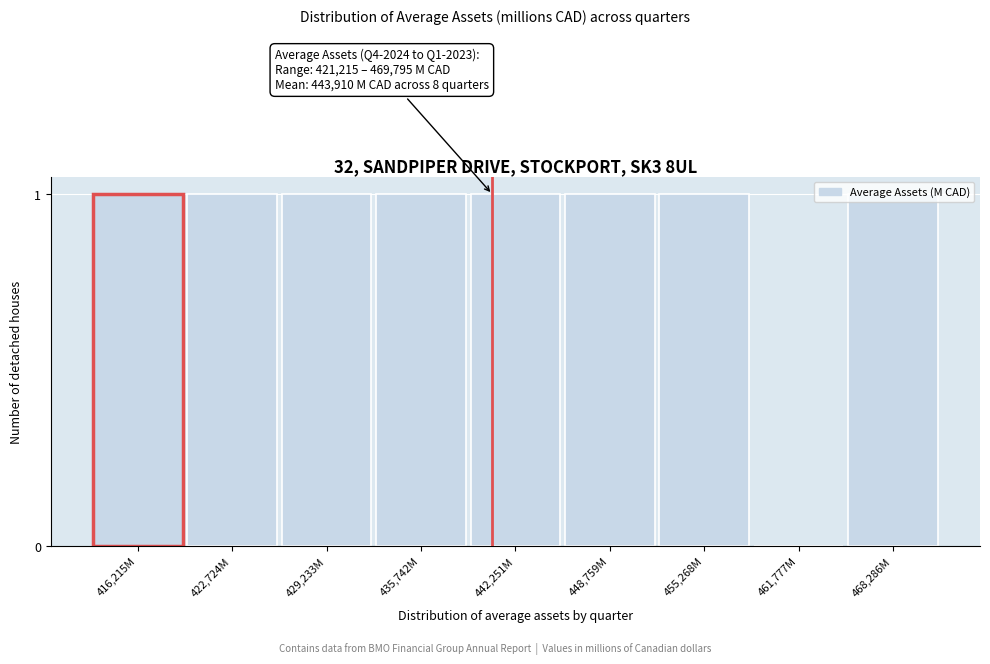

What is the sum of all values?

8